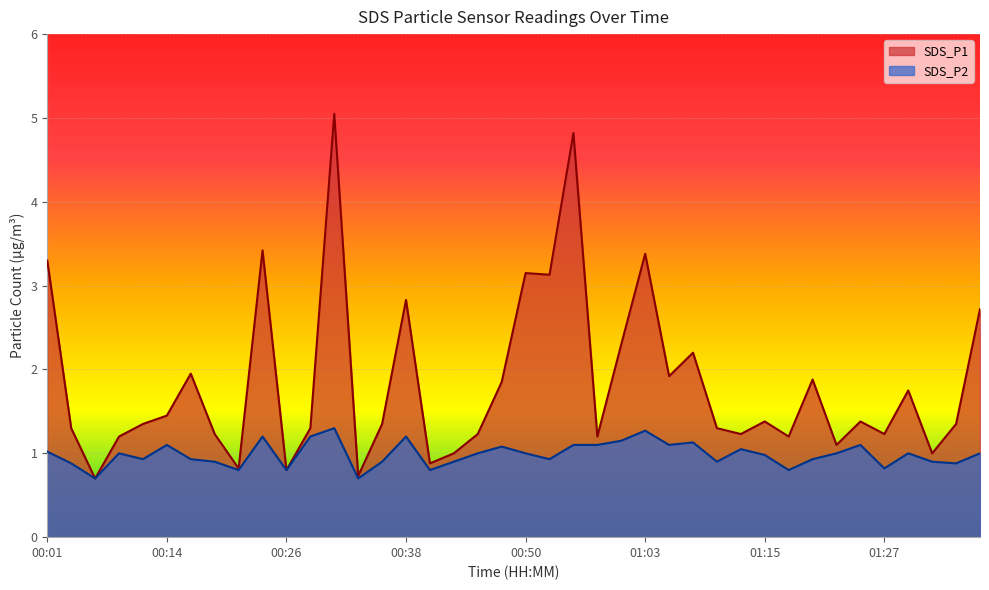

In SDS_P1, how many points are lower than both neighbors (excluding endpoints)?

13